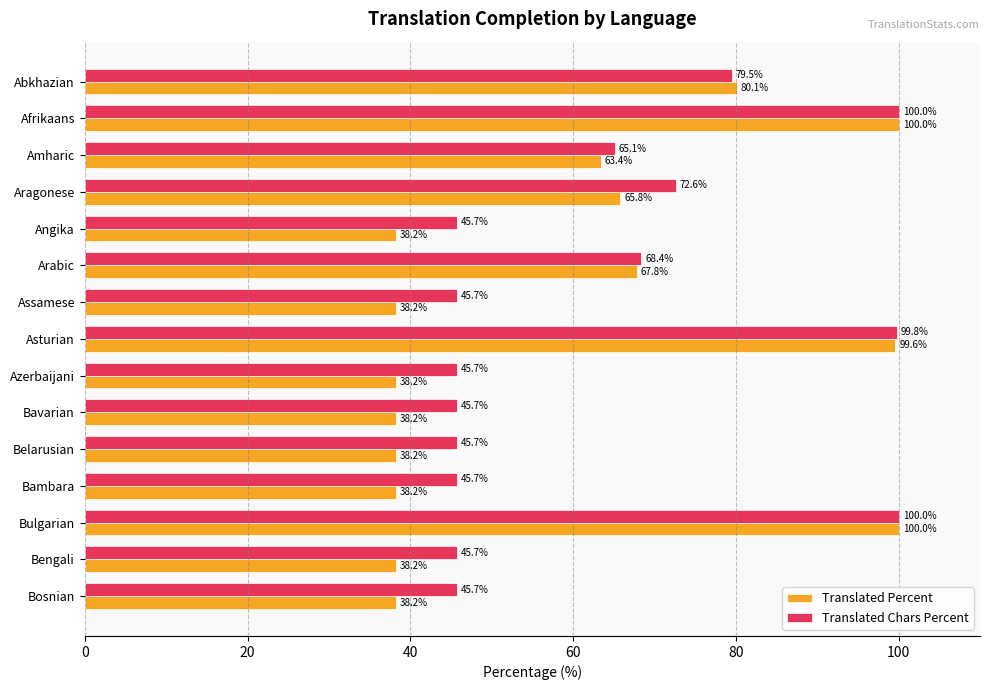

True or false: Translated Percent has a value of 100.0 at Afrikaans.

True